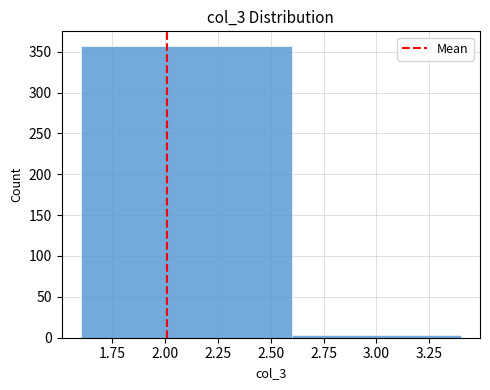

Reading left to right, transcribe this chart: for each bar, give the range it covers on the x-axis and its height. The values are not printed on the chart, so give them approximately, as read against the axis.

1.6 to 2.6: 355
2.6 to 3.4: under 5